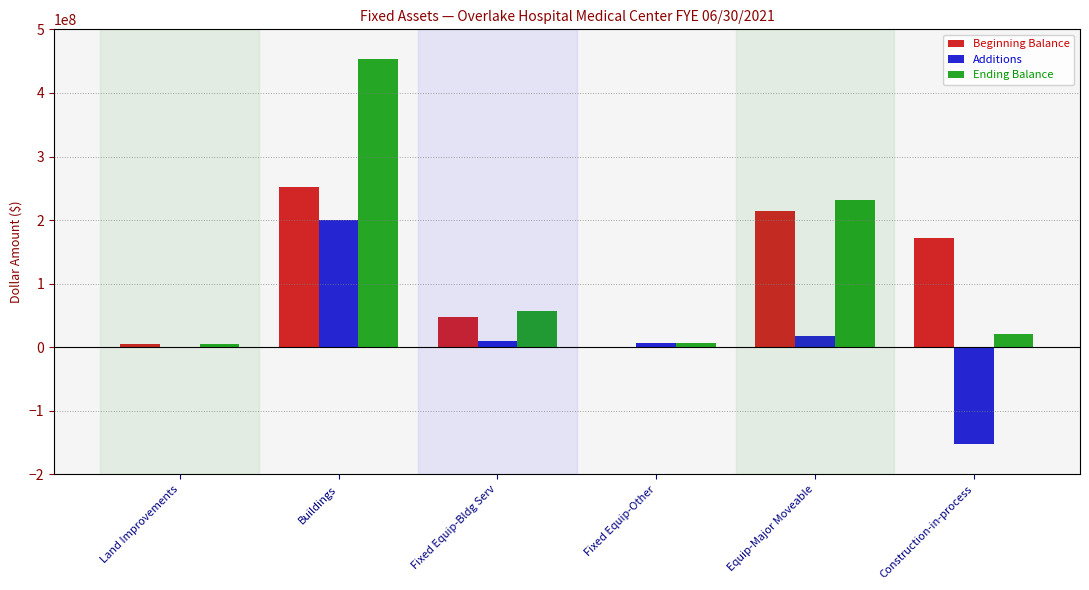

Count the number of data series in this chart.

3